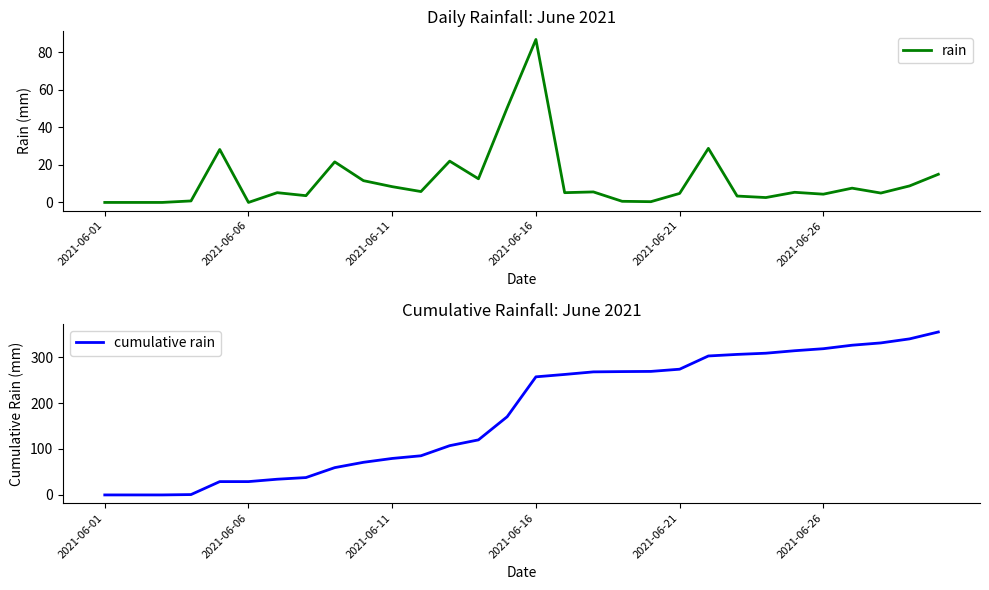

True or false: cumulative rain and rain intersect in this chart.

False